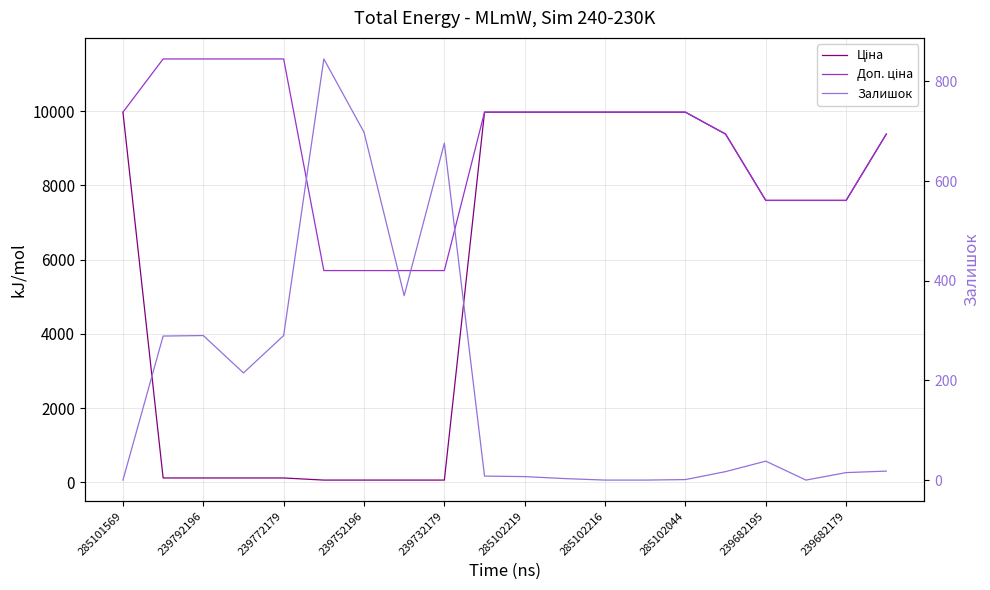

What value does the Ціна series have at 239792196?

114.1